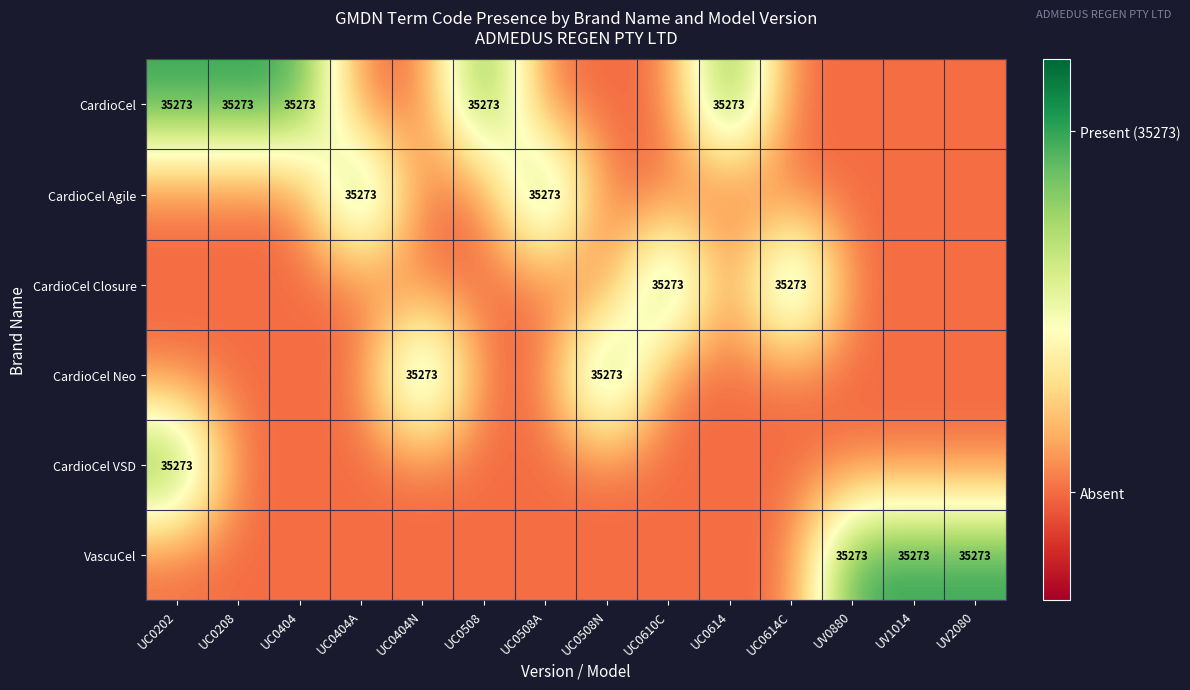

At which category is the sum across all series the highest?

UC0202